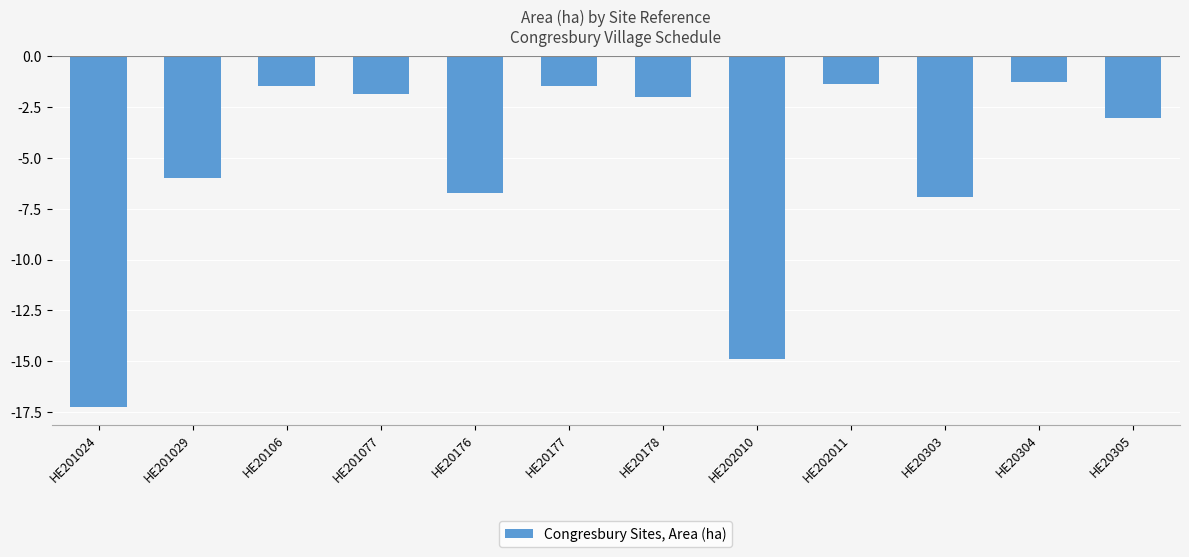

The chart shows a value of -0.7 at HE202011. True or false?

False